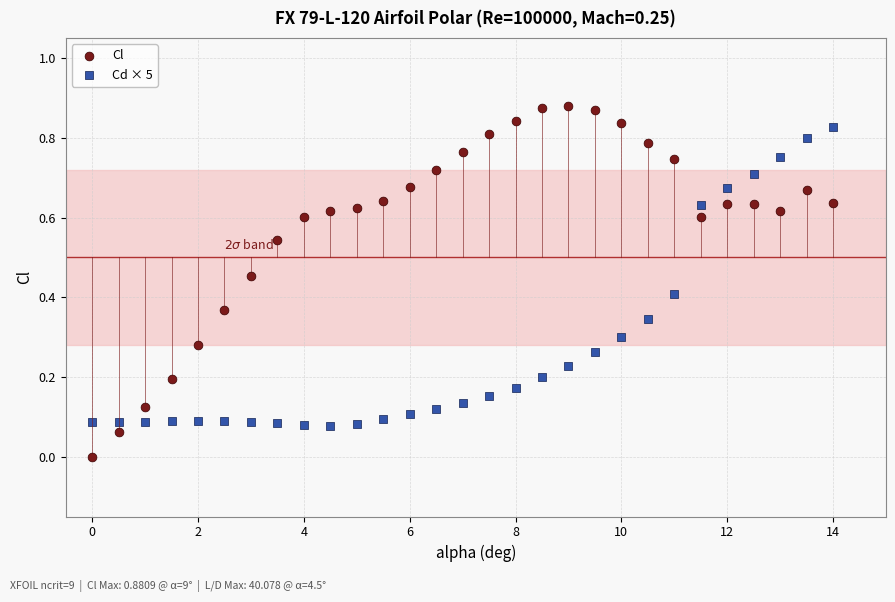

Which series reaches the maximum Y coordinate?

Cl